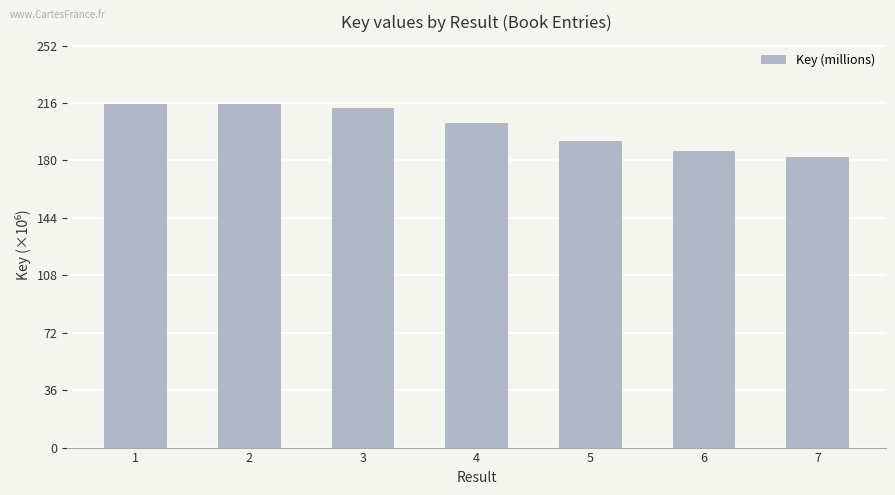

What is the average value?

201.2